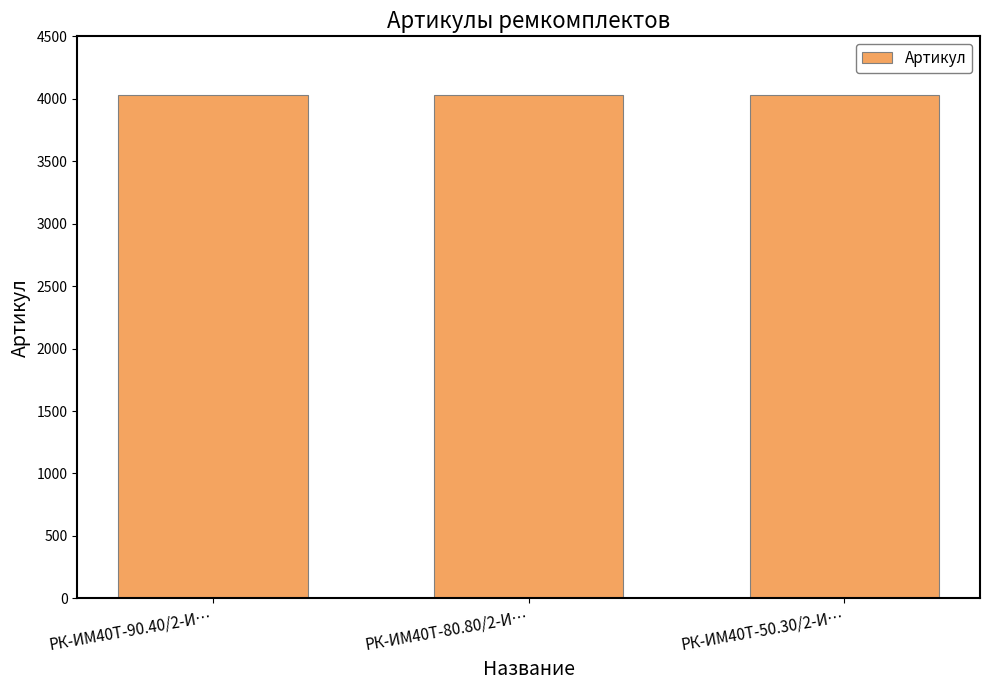

What is the greatest value displayed?

4029